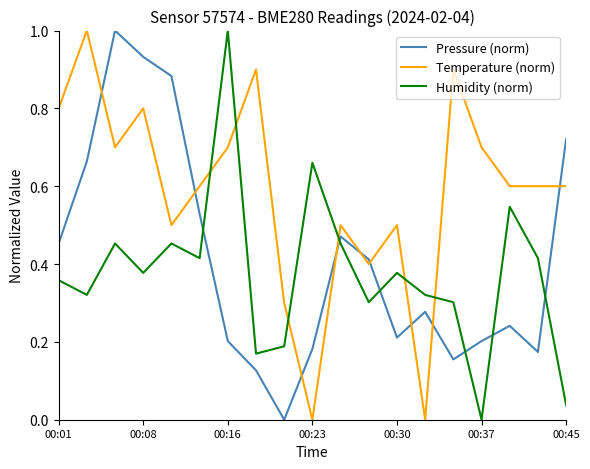

Rank the series by their average value, from highest to lowest.

Temperature (norm), Pressure (norm), Humidity (norm)